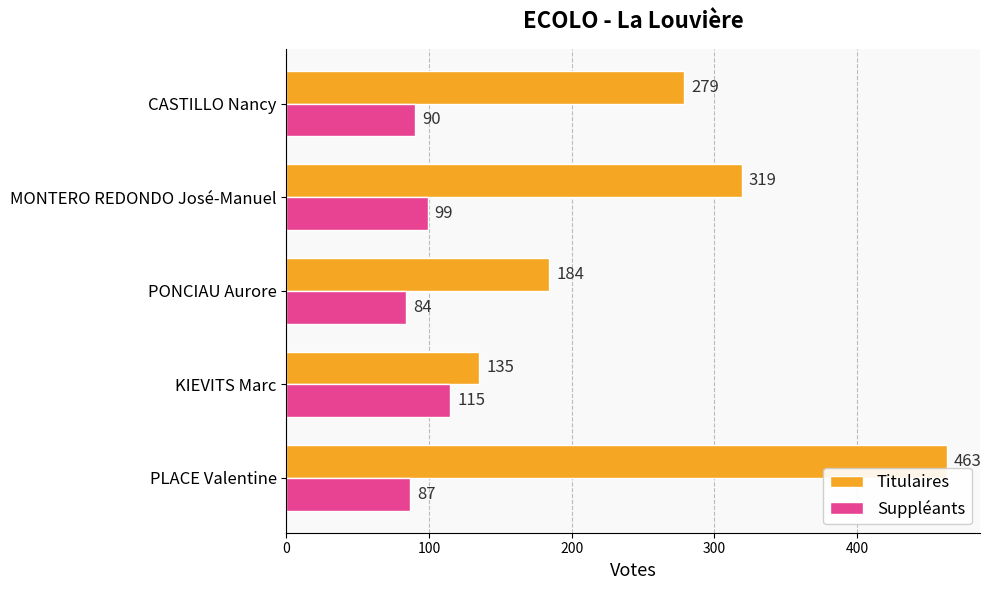

Rank the categories by Suppléants value from highest to lowest.

KIEVITS Marc, MONTERO REDONDO José-Manuel, CASTILLO Nancy, PLACE Valentine, PONCIAU Aurore